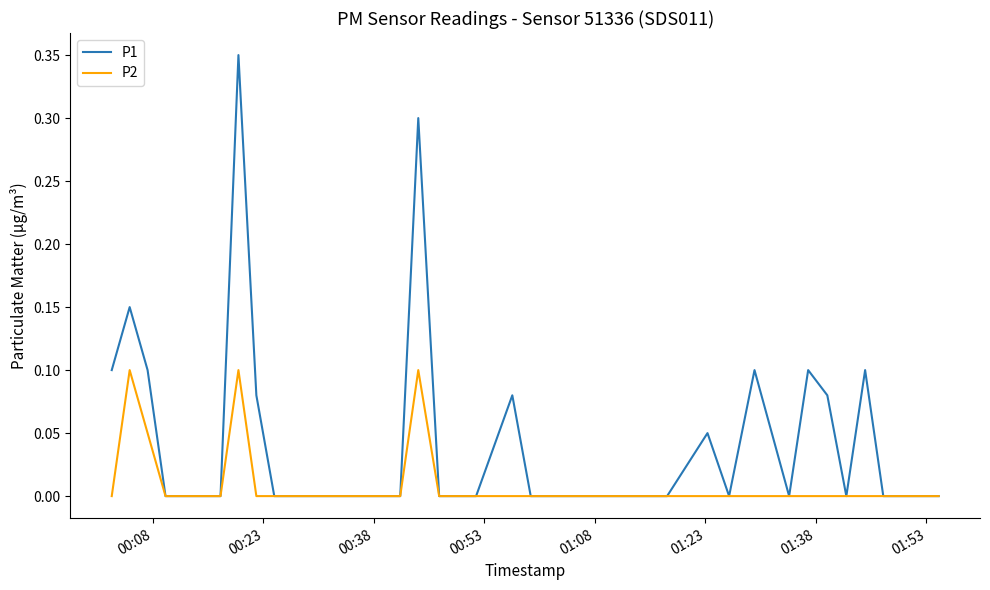

Which series has the largest total across all categories?

P1